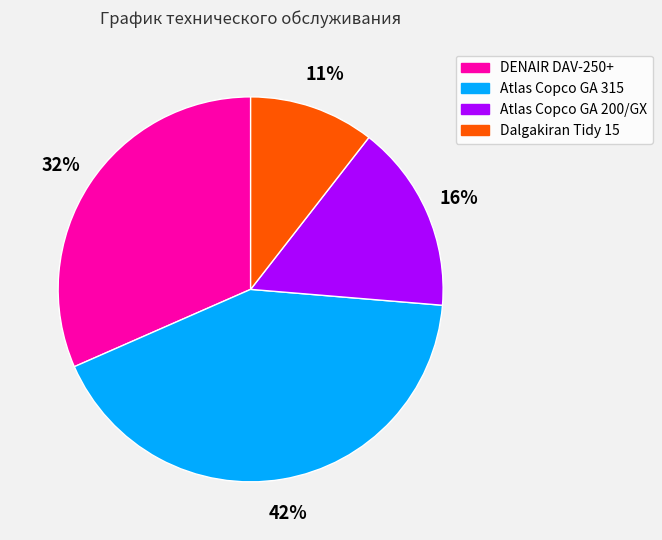

Count the number of slices in the pie.

4